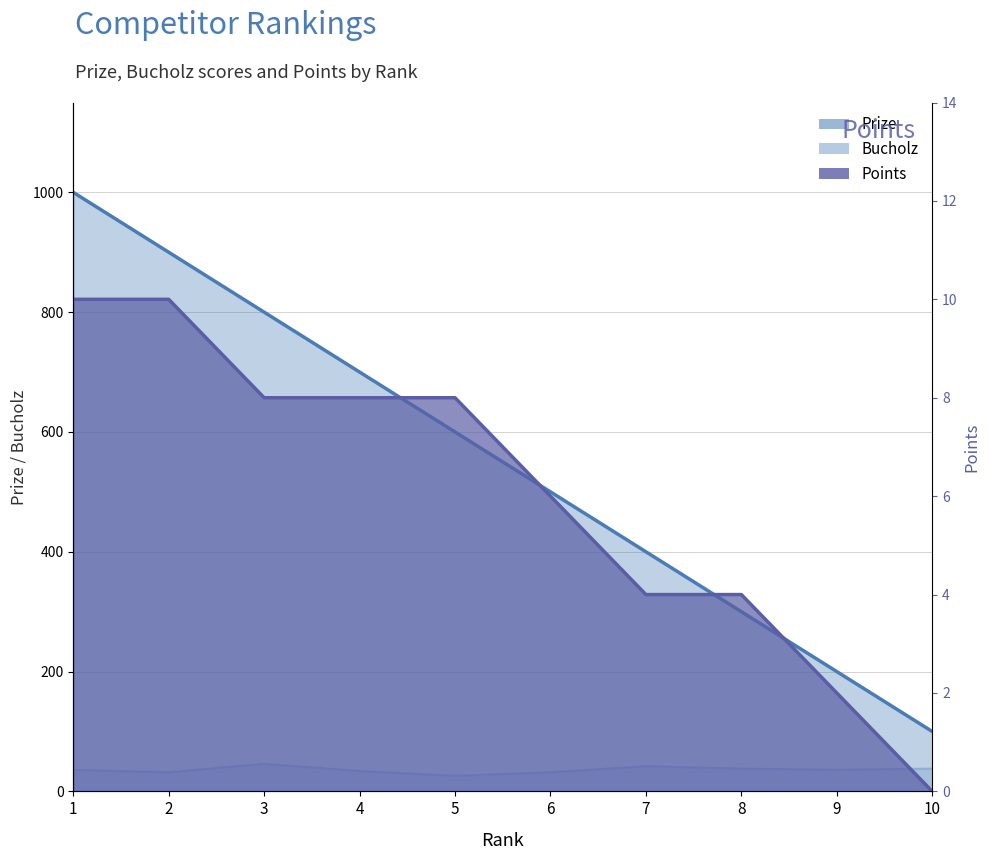

Where is Prize nearest to the value 550?

5